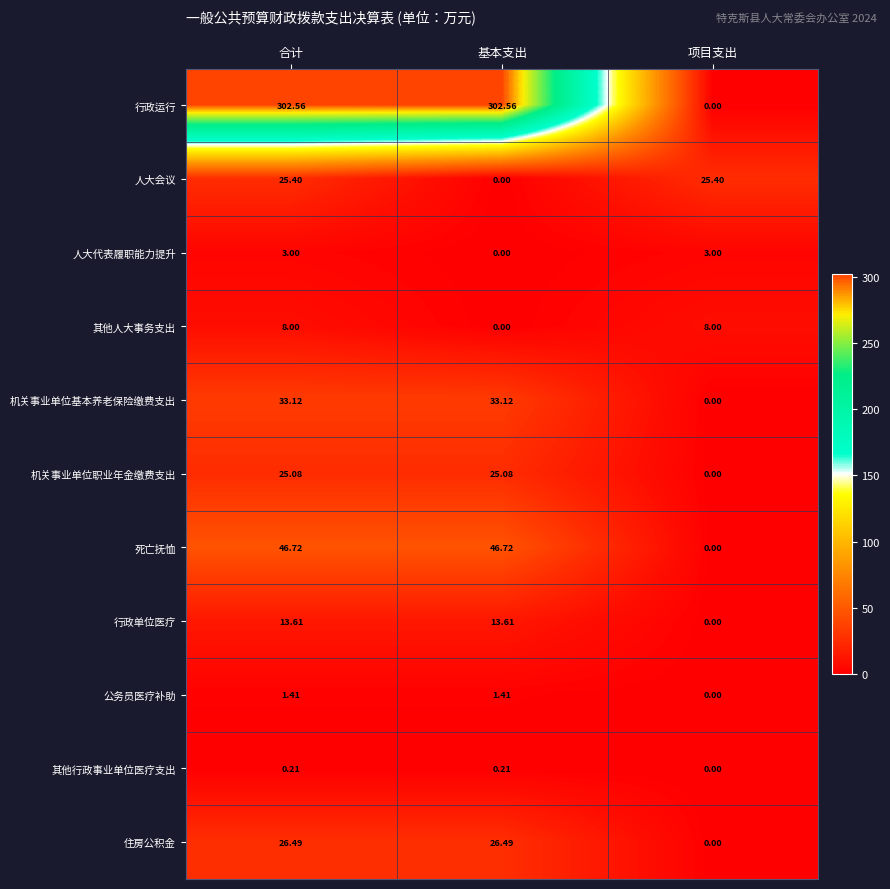

Is the value of 公务员医疗补助 at 基本支出 greater than the value of 死亡抚恤 at 项目支出?

Yes